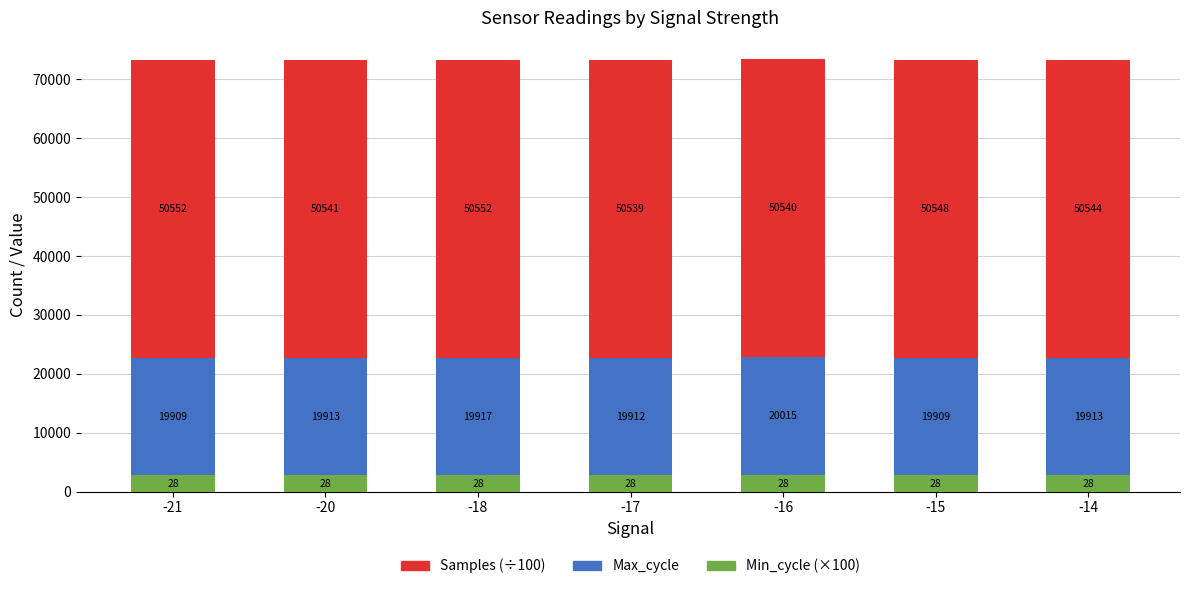

What is the total value across all series at -18?

73269